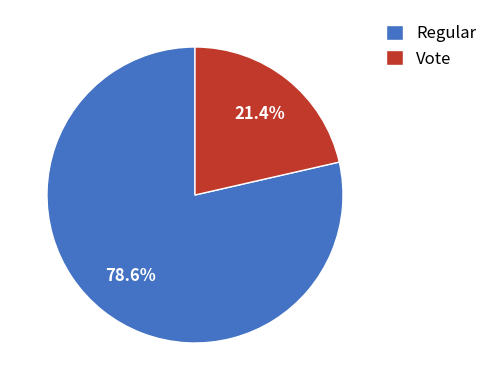

To the nearest percent, what portion does Vote represent?

21%